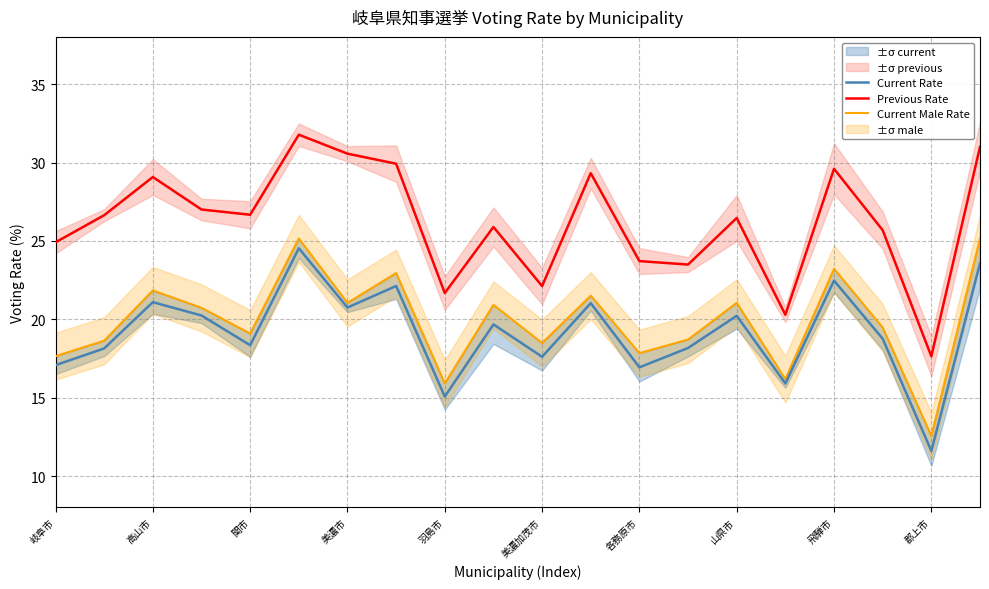

True or false: Current Male Rate and Previous Rate cross at least once.

False